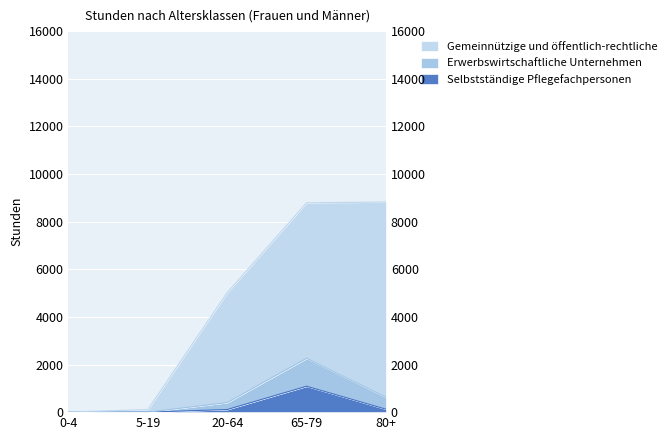

At 5-19, list the series in order from largest to smallest.

Gemeinnützige und öffentlich-rechtliche, Selbstständige Pflegefachpersonen, Erwerbswirtschaftliche Unternehmen